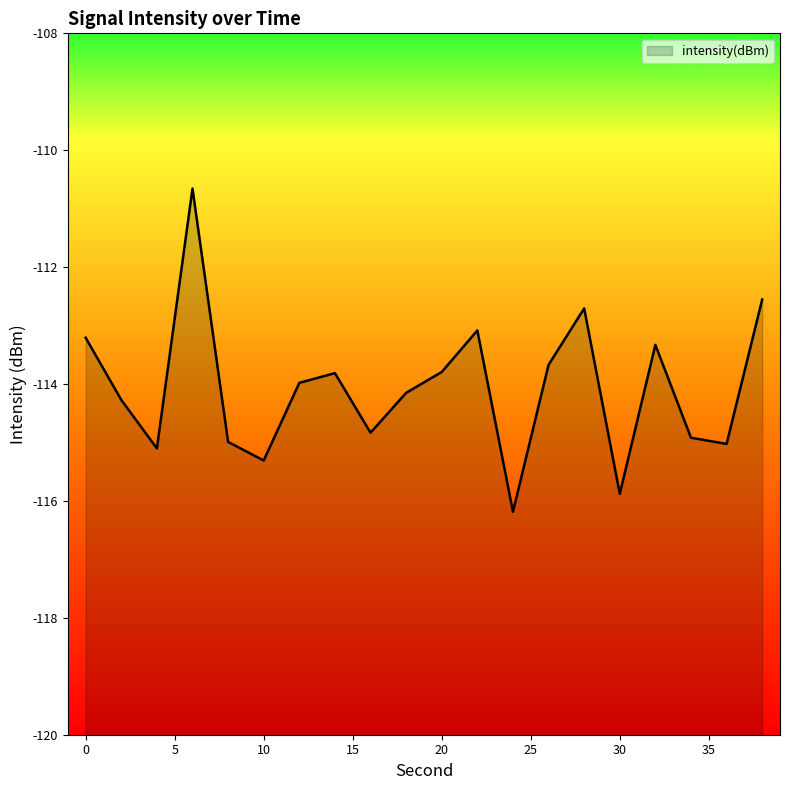

How many lines are shown in the chart?

1